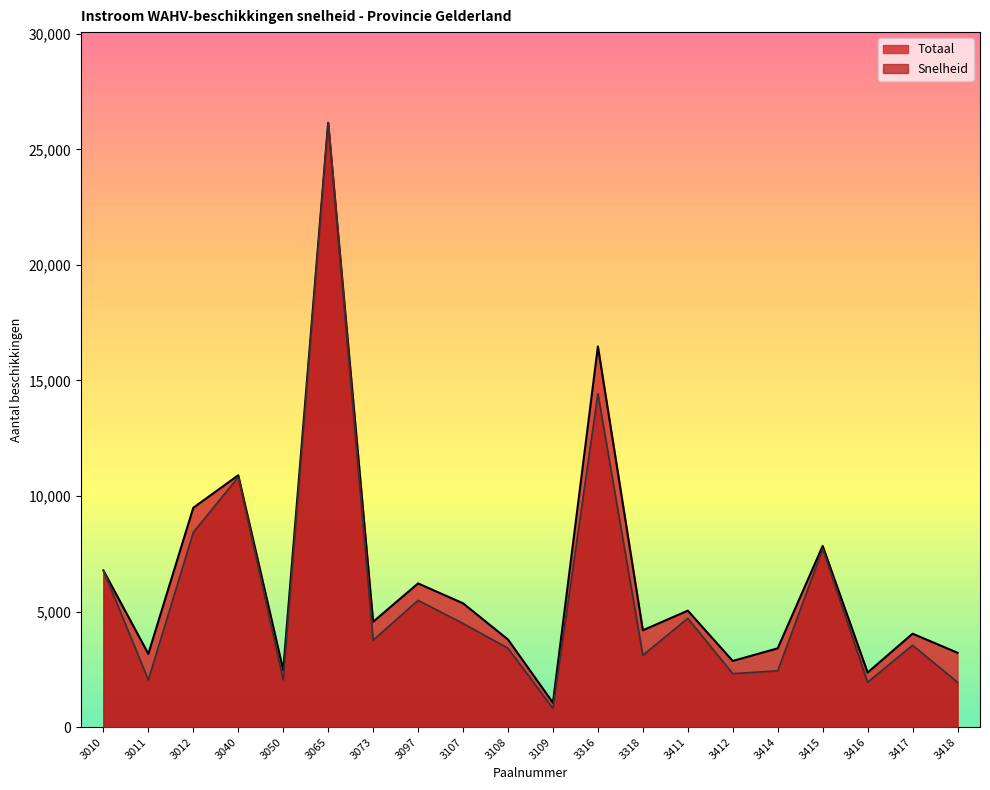

True or false: Snelheid has more than 1 interior local peaks.

True